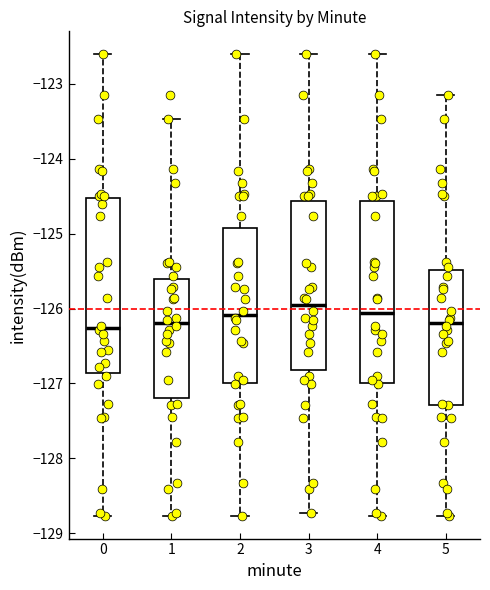

Reading left to right, transcribe this box plot: for each box, give where its median line is, the range the box spans, and where its two whiskers end, as read against the y-axis. The values are not printed on the chart, so give them approximately, as read against the axis.

0: median -126.3, box -126.9 to -124.5, whiskers -128.8 to -122.6
1: median -126.2, box -127.2 to -125.6, whiskers -128.8 to -123.5
2: median -126.1, box -127.0 to -124.9, whiskers -128.8 to -122.6
3: median -126.0, box -126.8 to -124.6, whiskers -128.7 to -122.6
4: median -126.1, box -127.0 to -124.6, whiskers -128.8 to -122.6
5: median -126.2, box -127.3 to -125.5, whiskers -128.8 to -123.1